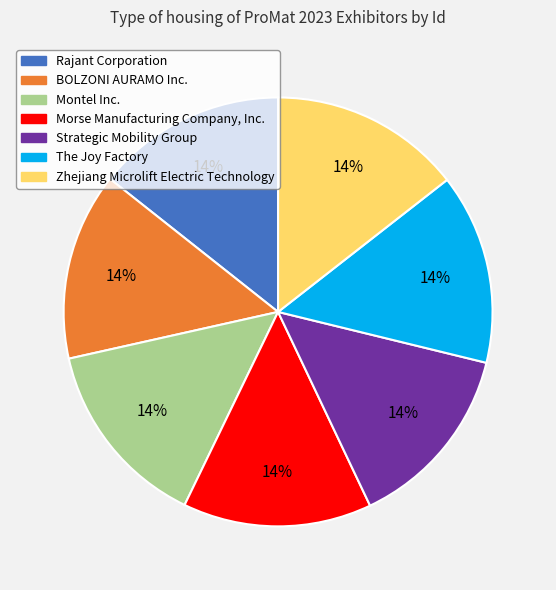

Do BOLZONI AURAMO Inc. and Zhejiang Microlift Electric Technology together represent more than half of the pie?

No